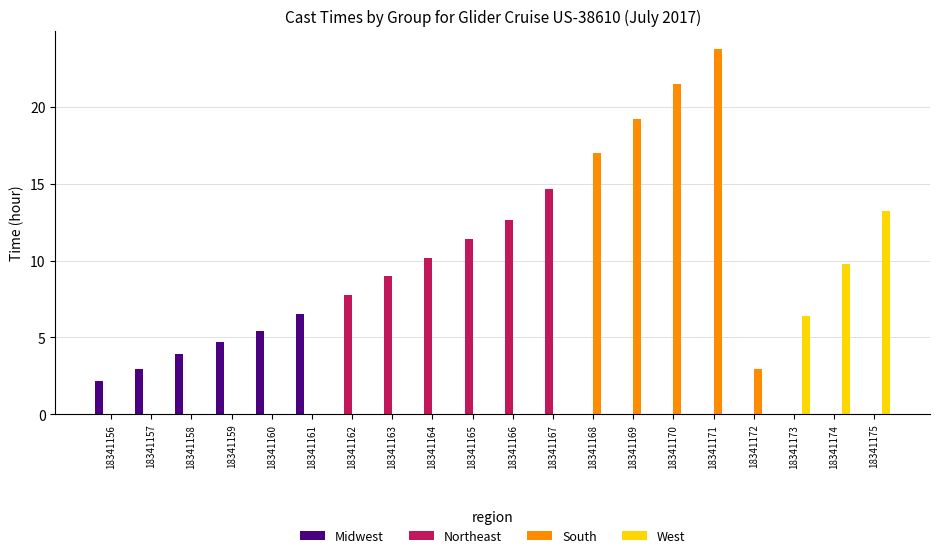

How many positive values does the Northeast series have?

6